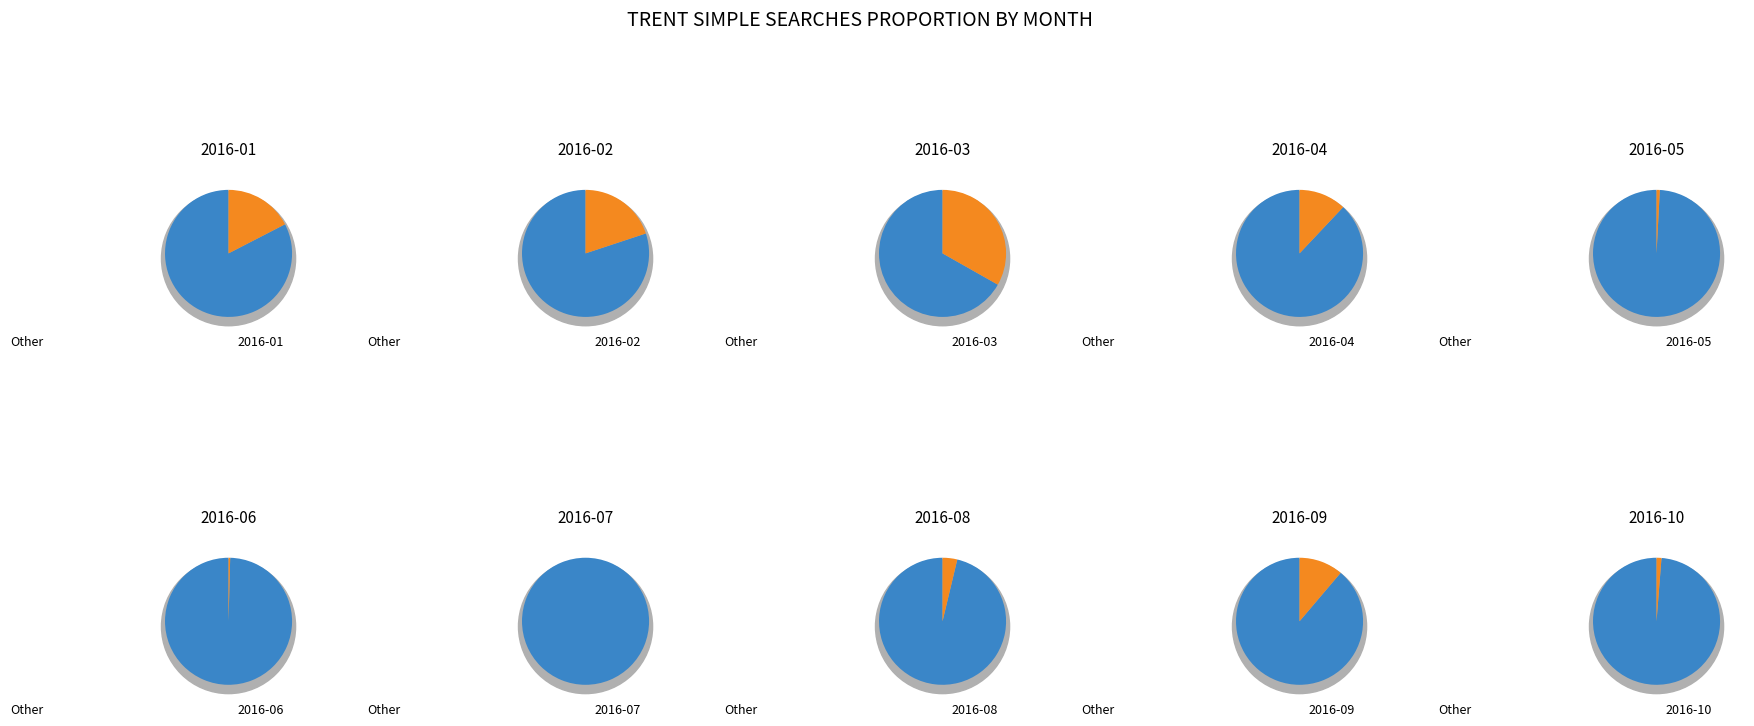

What is the change in value from 2016-03 to 2016-05?

-78